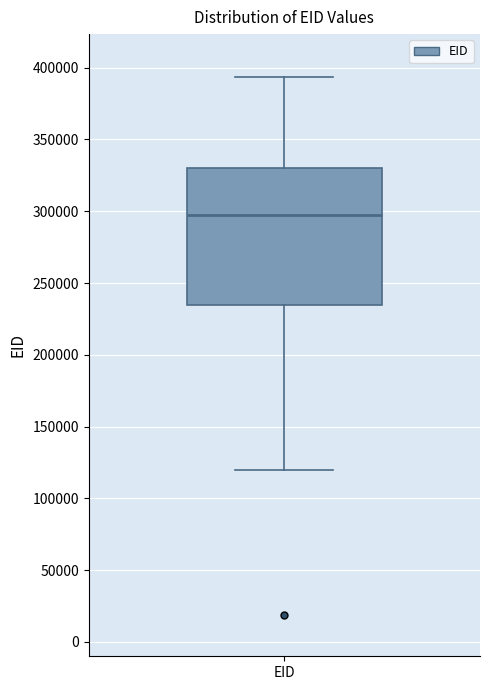

Where does the median line of the box for EID sit on the y-axis? The values are not printed on the chart, so give them approximately, as read against the axis.

295000